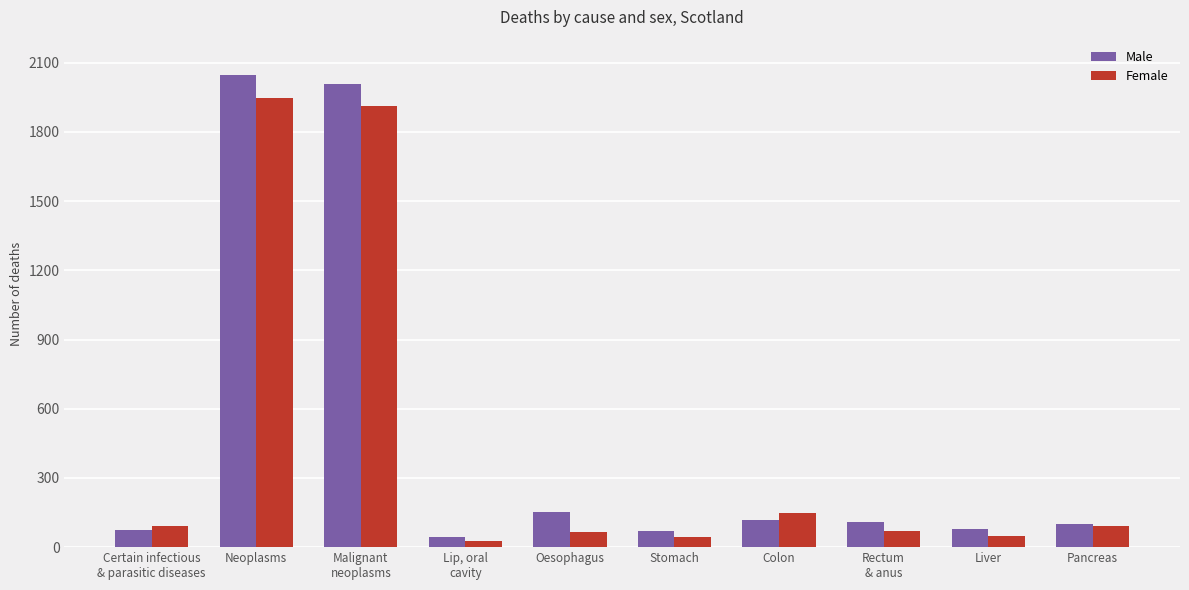

Is the value of Male at Rectum
& anus greater than the value of Female at Oesophagus?

Yes